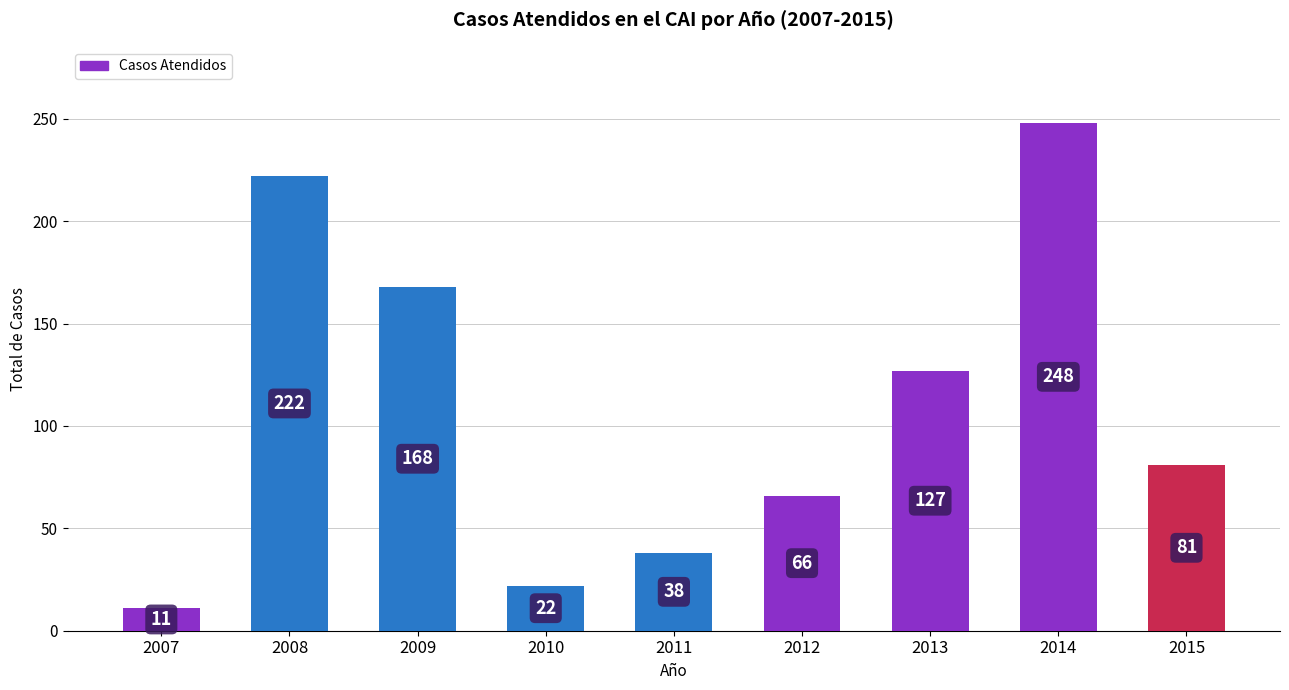

True or false: the data shows 344 at 2008.

False